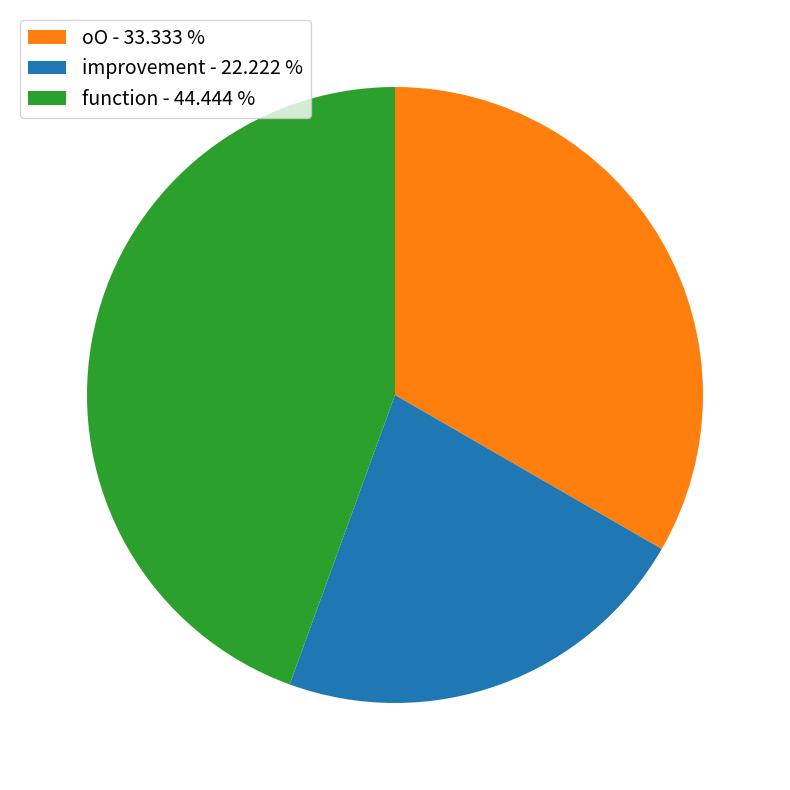

Which category has the biggest portion of the pie?

function - 44.444 %